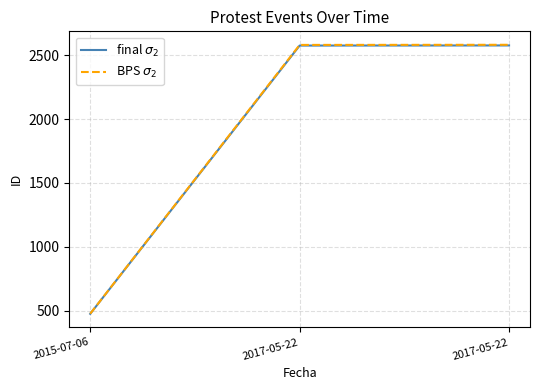

How many lines are shown in the chart?

2